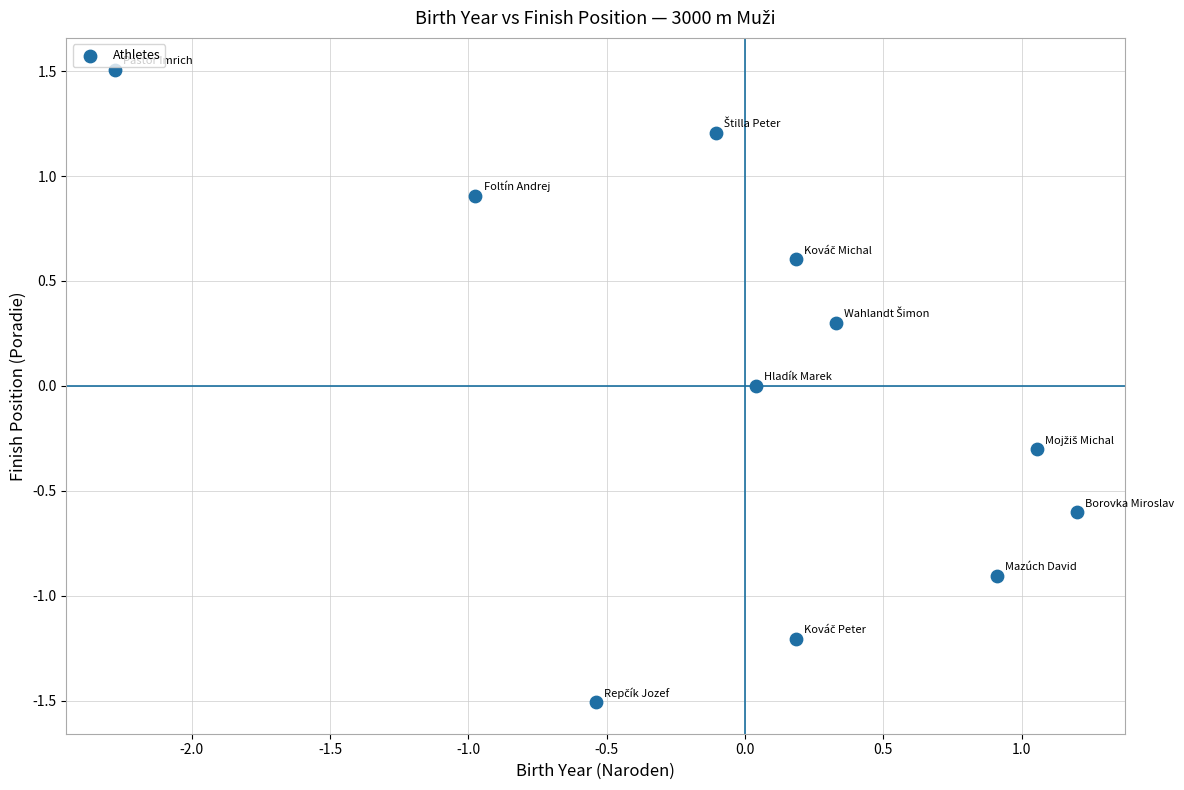

What is the range of Y values (max minus min)?

3.0